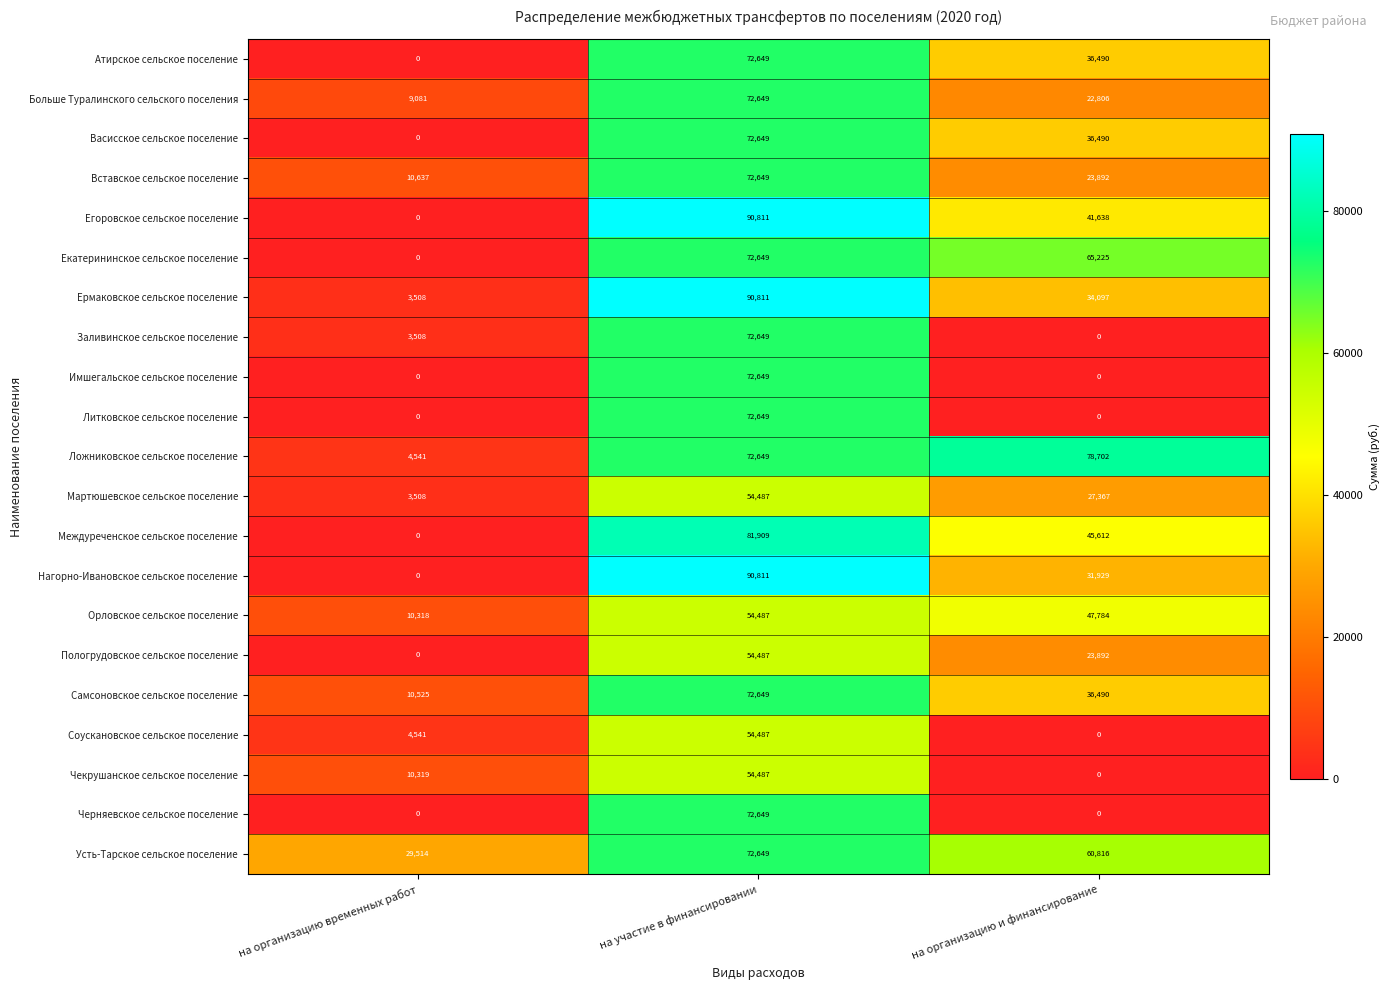

What is the difference between the maximum and minimum values in the Екатерининское сельское поселение series?

72649